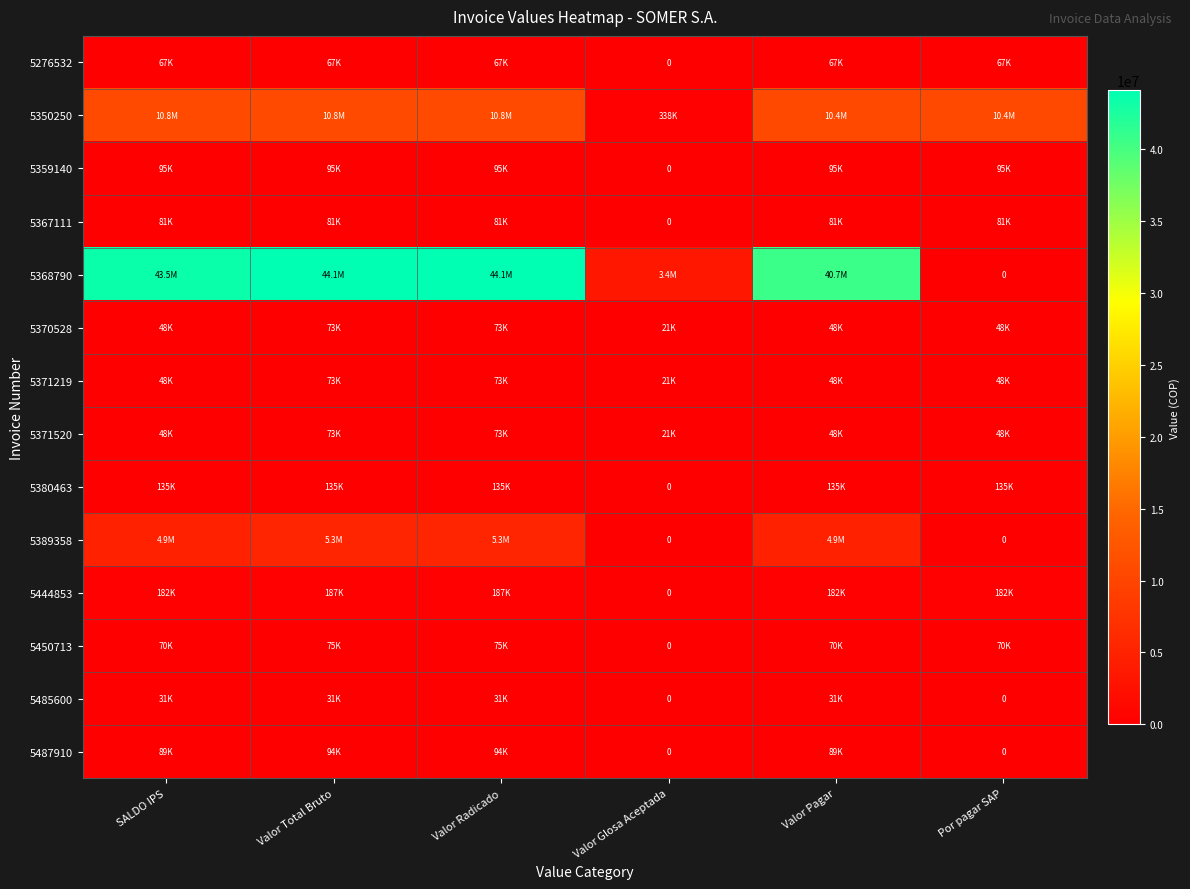

What is the spread (max minus min) of values at Valor Total Bruto?

44077042